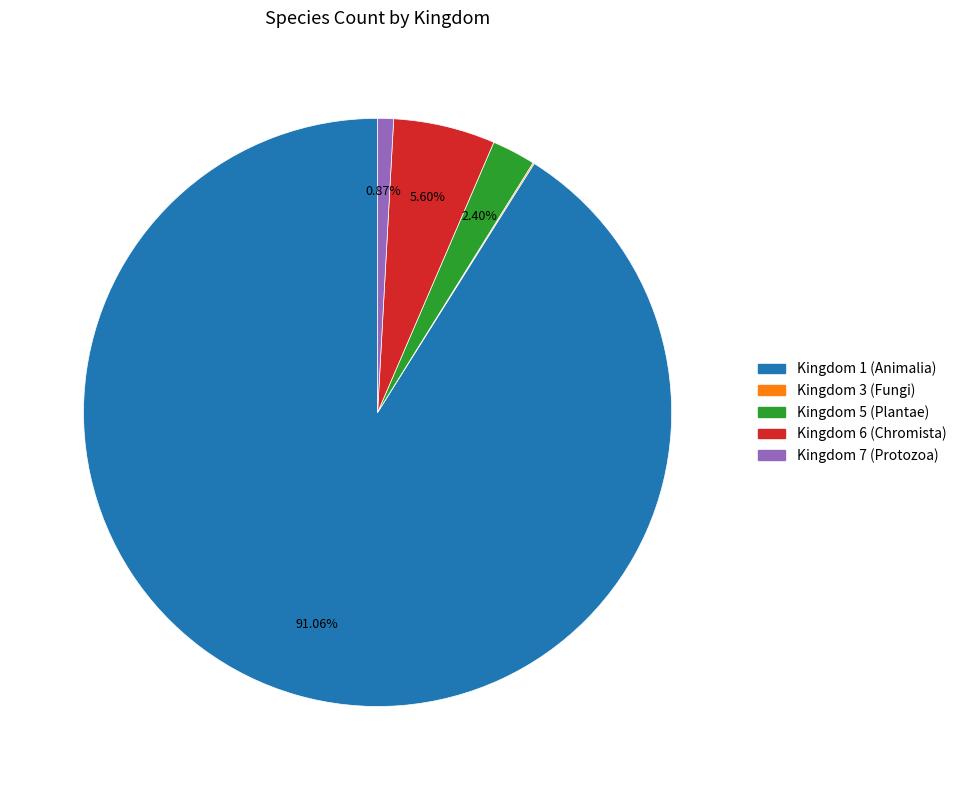

Which has a higher value, Kingdom 6 (Chromista) or Kingdom 5 (Plantae)?

Kingdom 6 (Chromista)